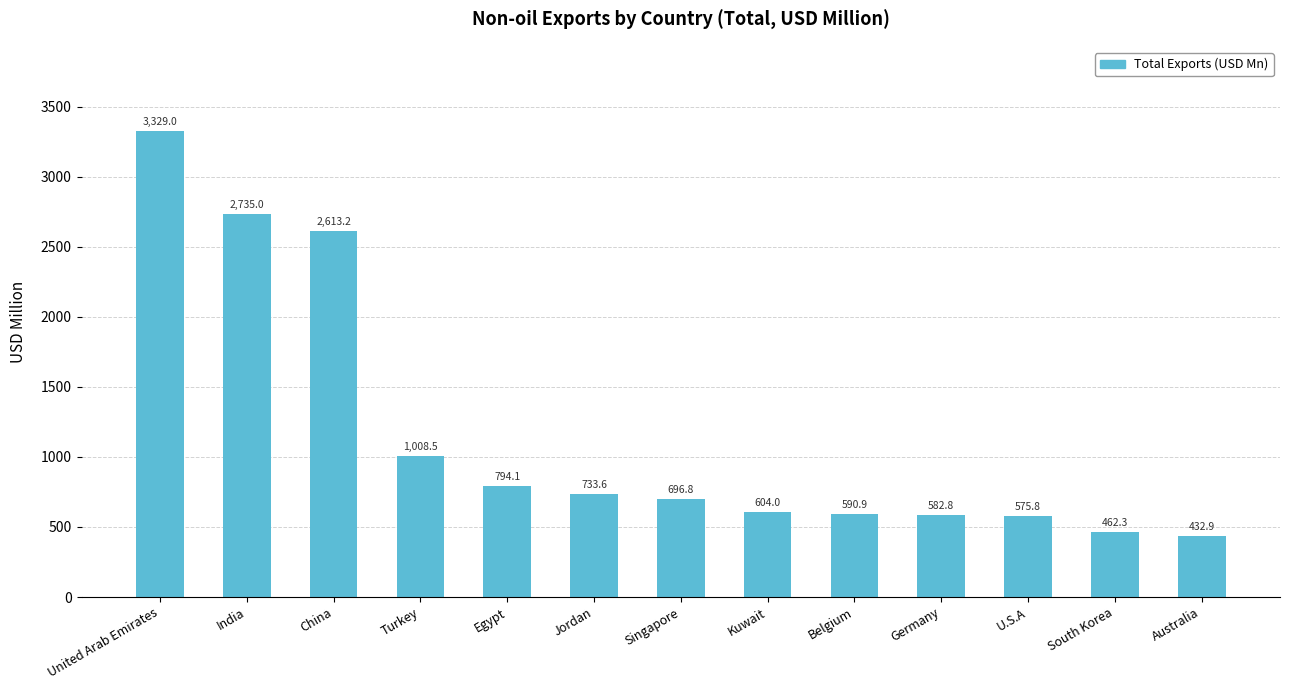

What is the sum of the values at Egypt and Australia?

1227.0